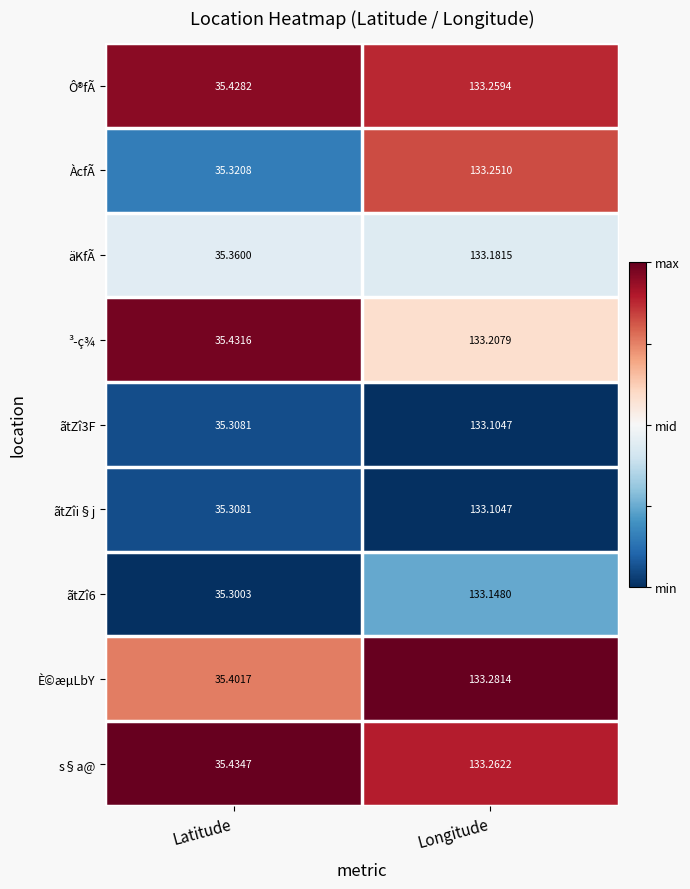

Which series has the largest range (max minus min)?

ÀcfÃ